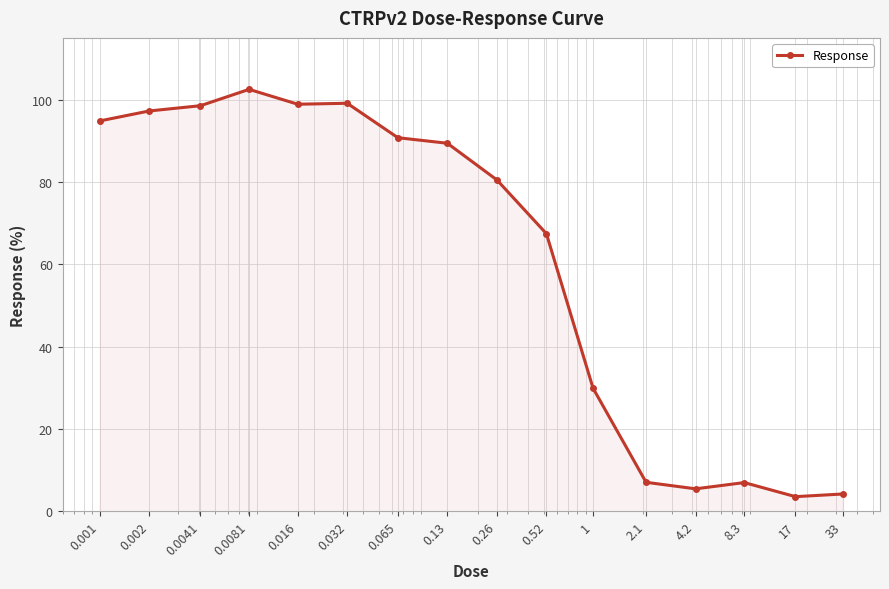

How many values are below 89?

8